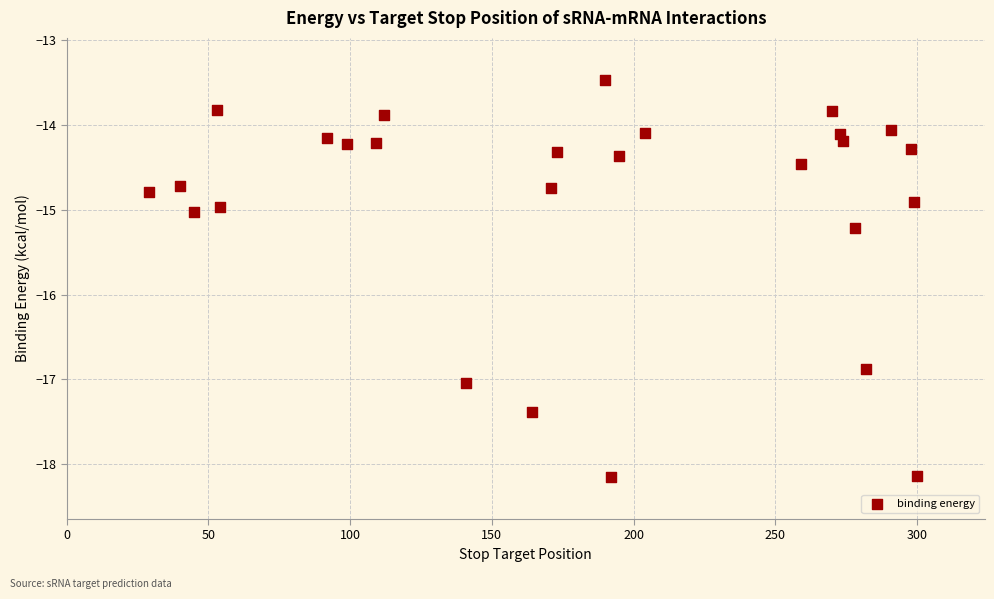

What is the range of X values (max minus min)?

271.0